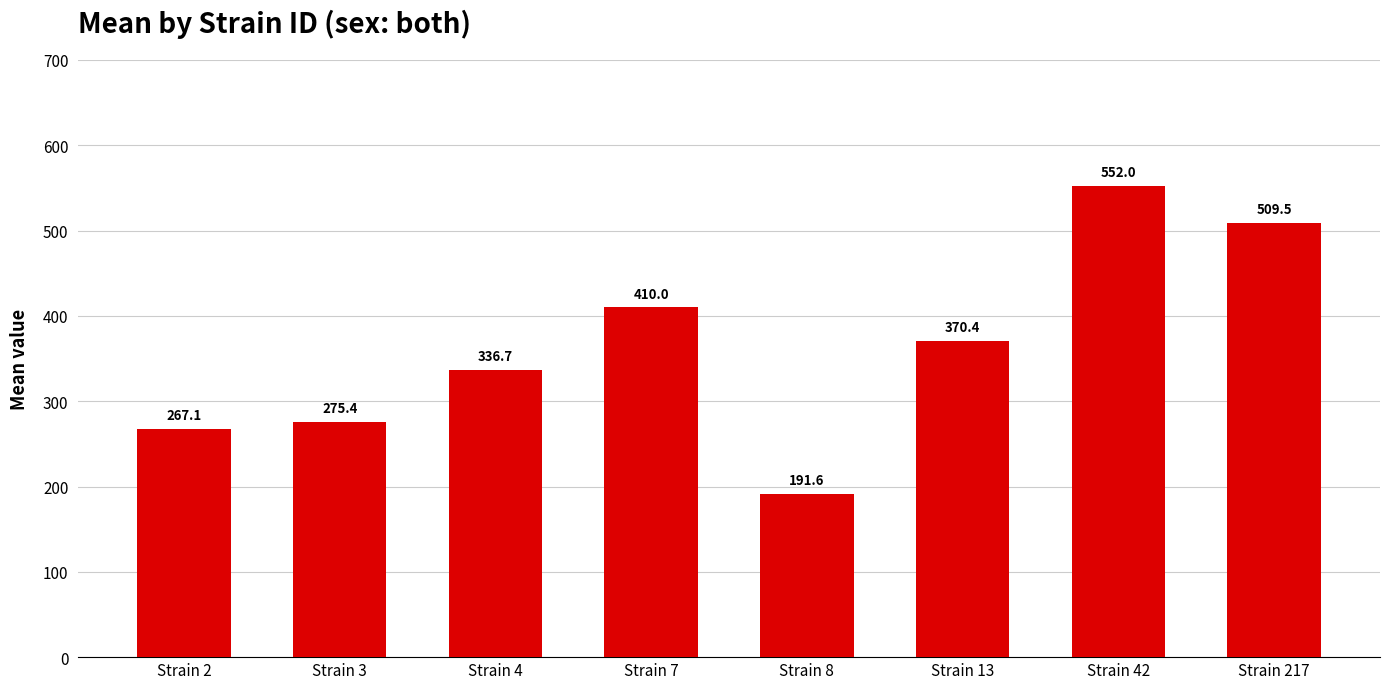

How many series are shown in this chart?

1